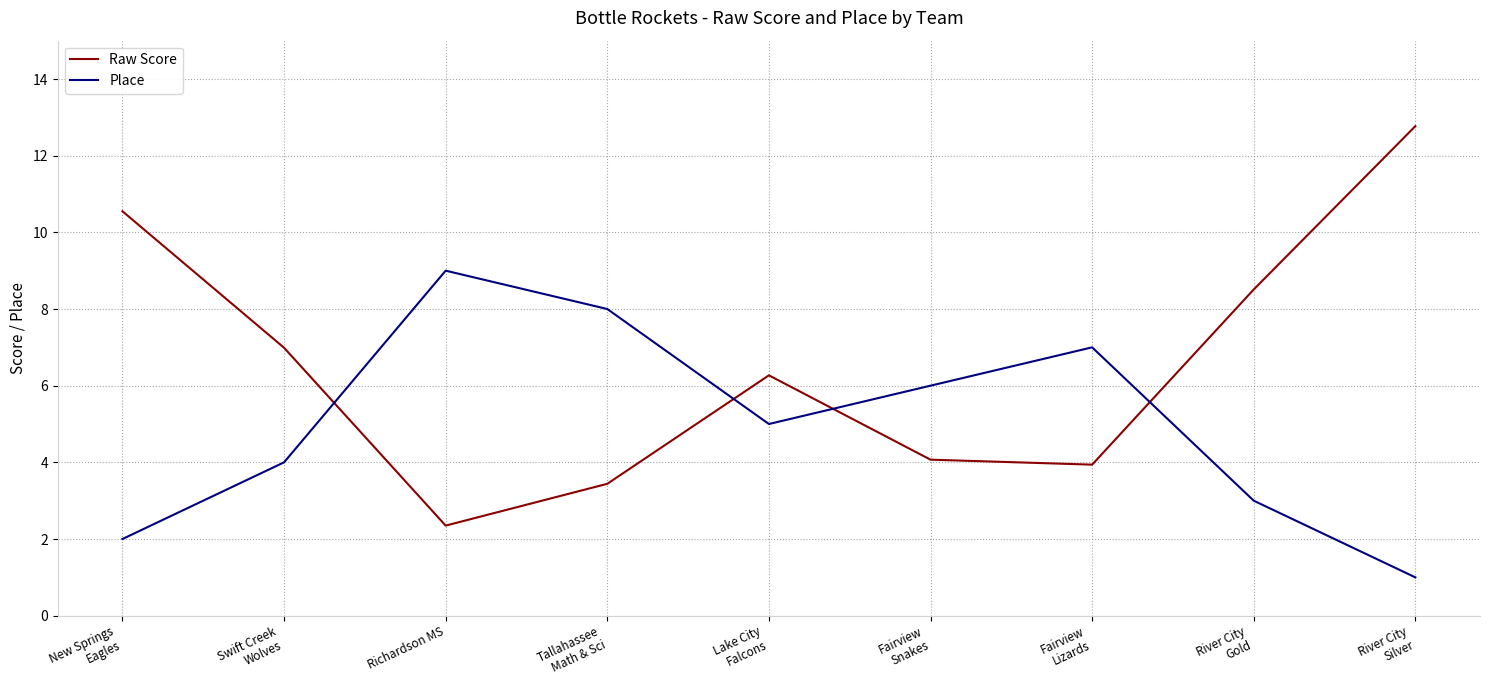

The value of Raw Score at Richardson MS is 0.6. True or false?

False